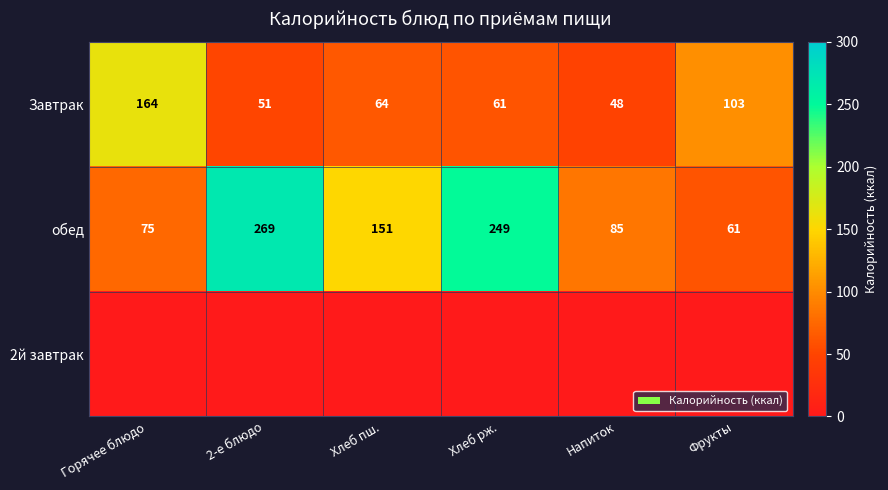

At how many categories does at least one series exceed 114?

4